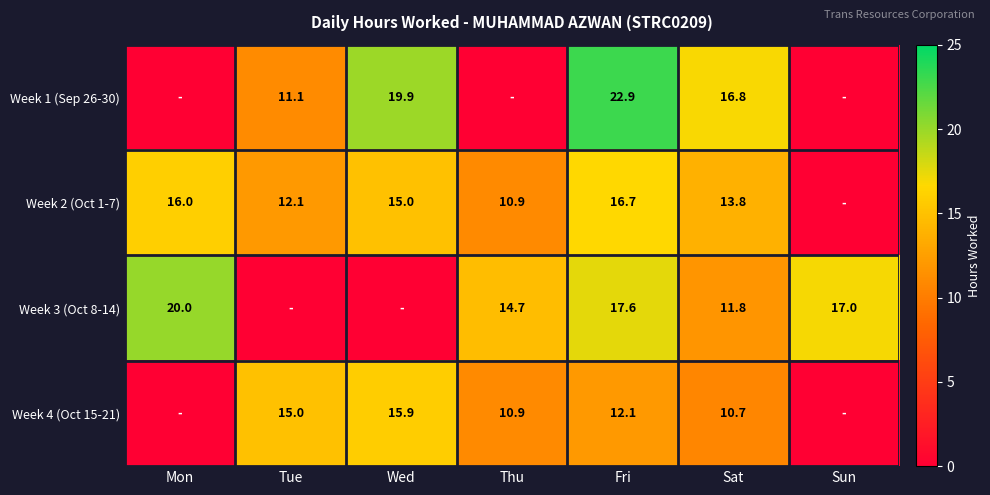

What is the sum of the Week 4 (Oct 15-21) values at Tue and Wed?

30.9